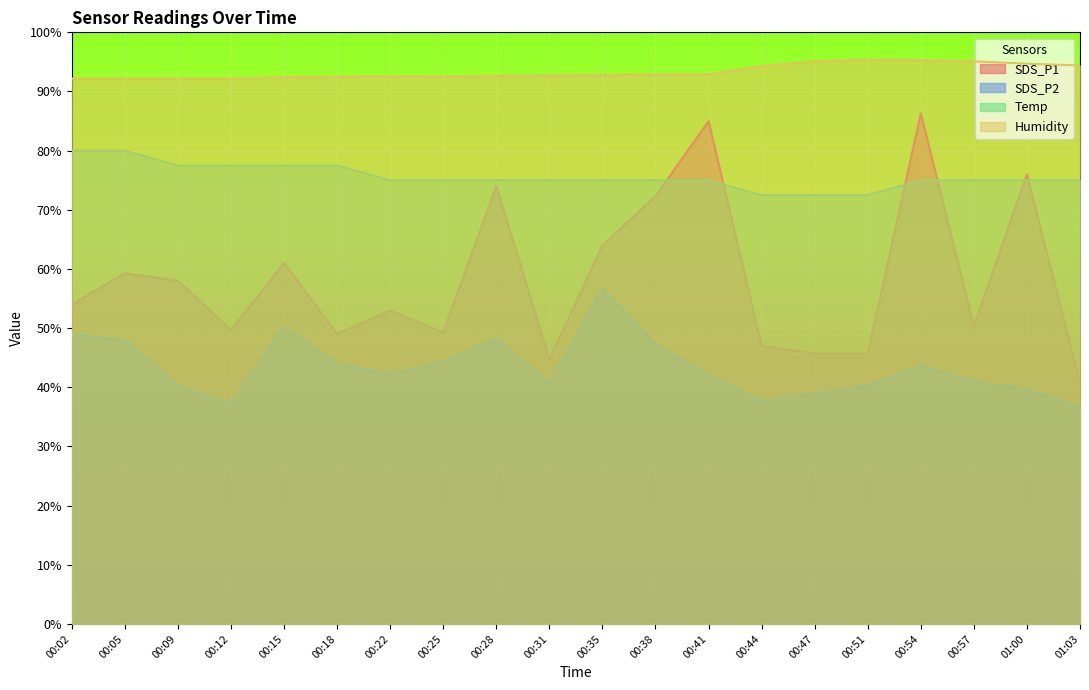

How many data points does each series have?

20